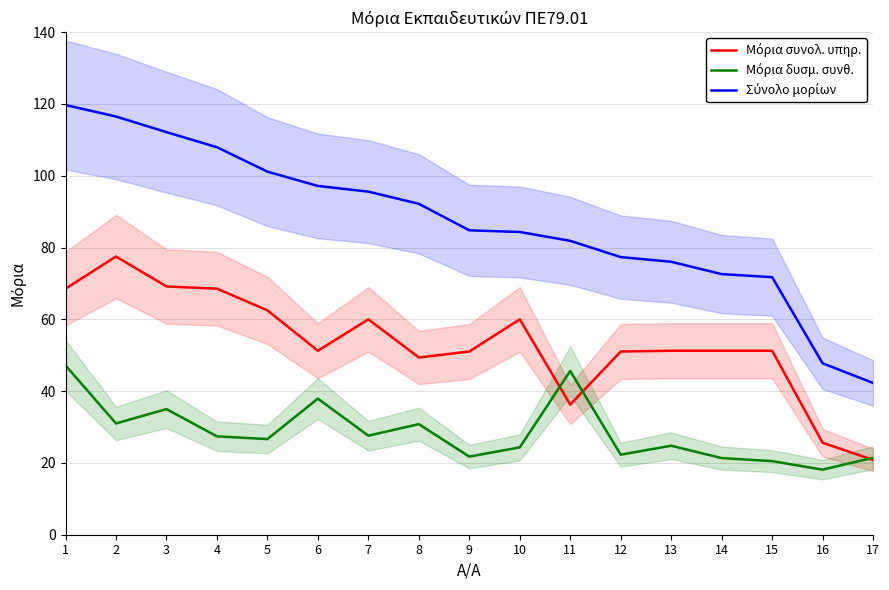

What is the smallest value displayed?

18.1